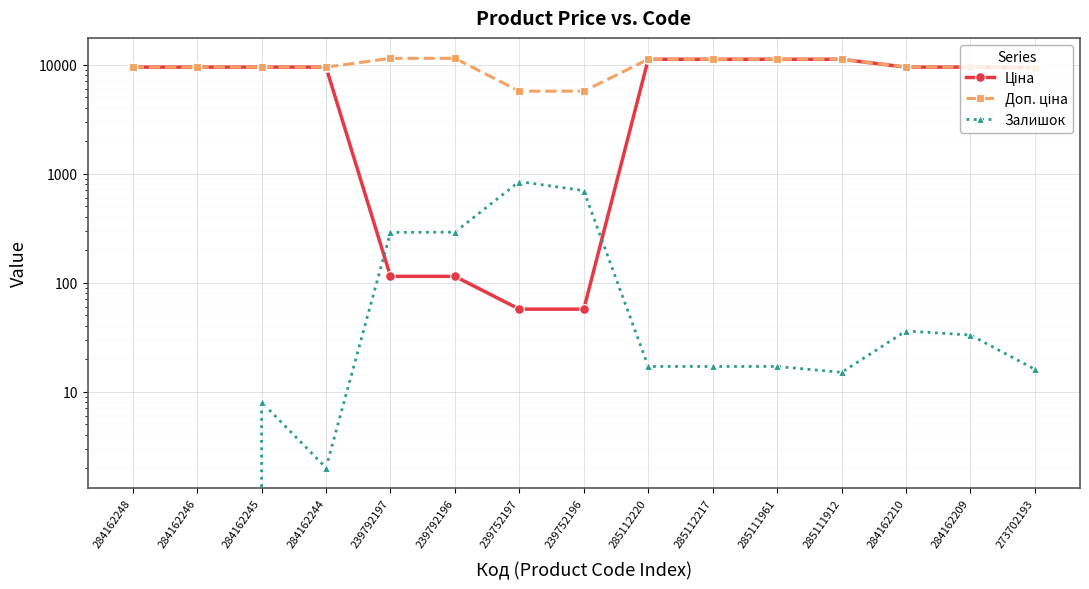

What is the greatest value displayed?

11410.0